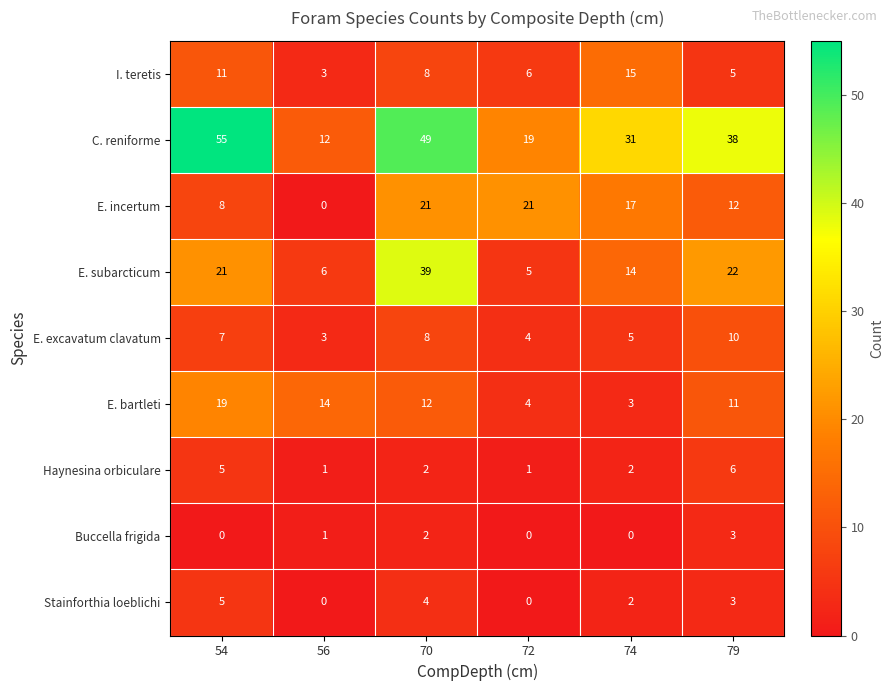

The E. bartleti series shows 3 at 56. True or false?

False